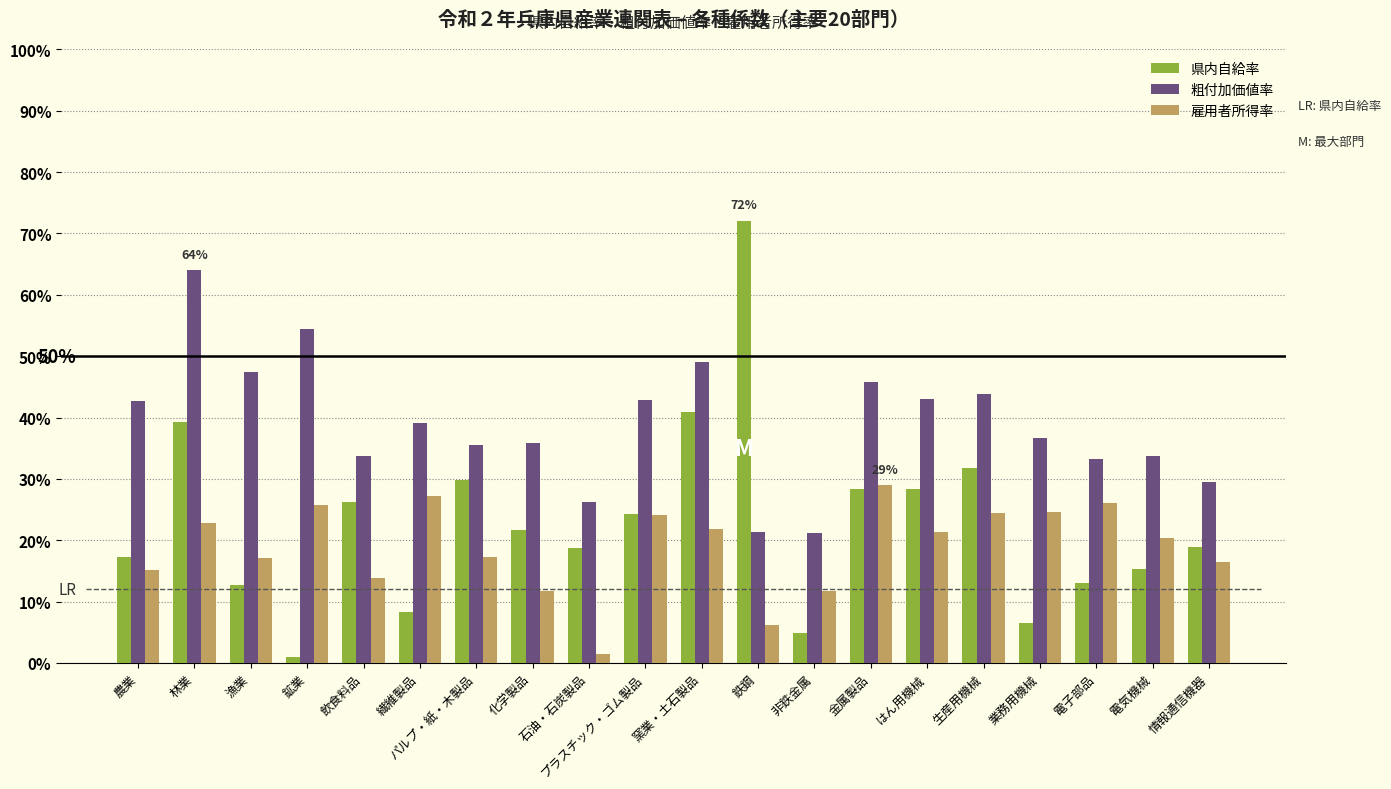

Is it true that 雇用者所得率 equals 0.2 at 化学製品?

False